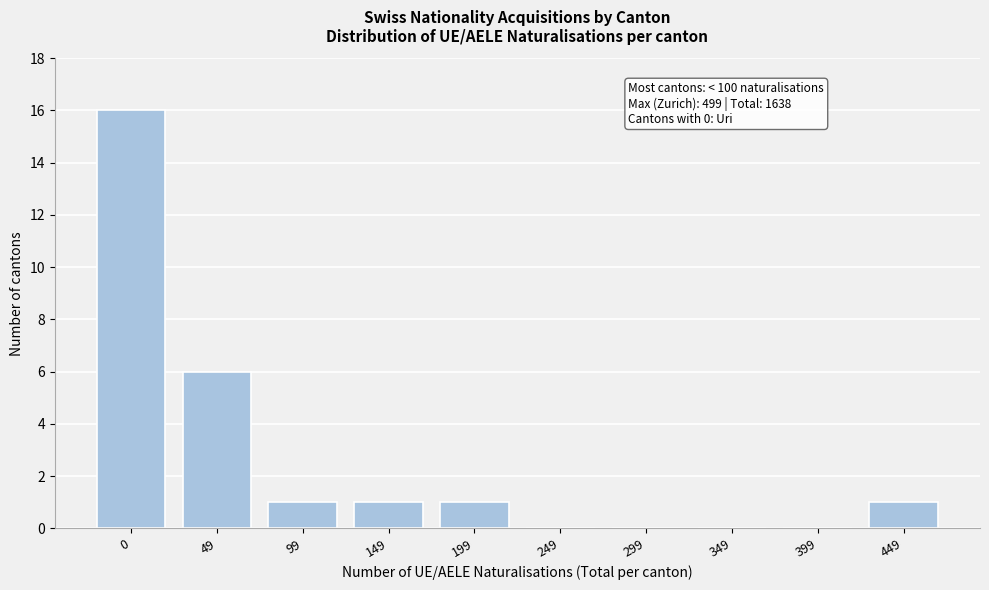

Reading left to right, what are all the values shown in this chart?

0=16	49=6	99=1	149=1	199=1	249=0	299=0	349=0	399=0	449=1